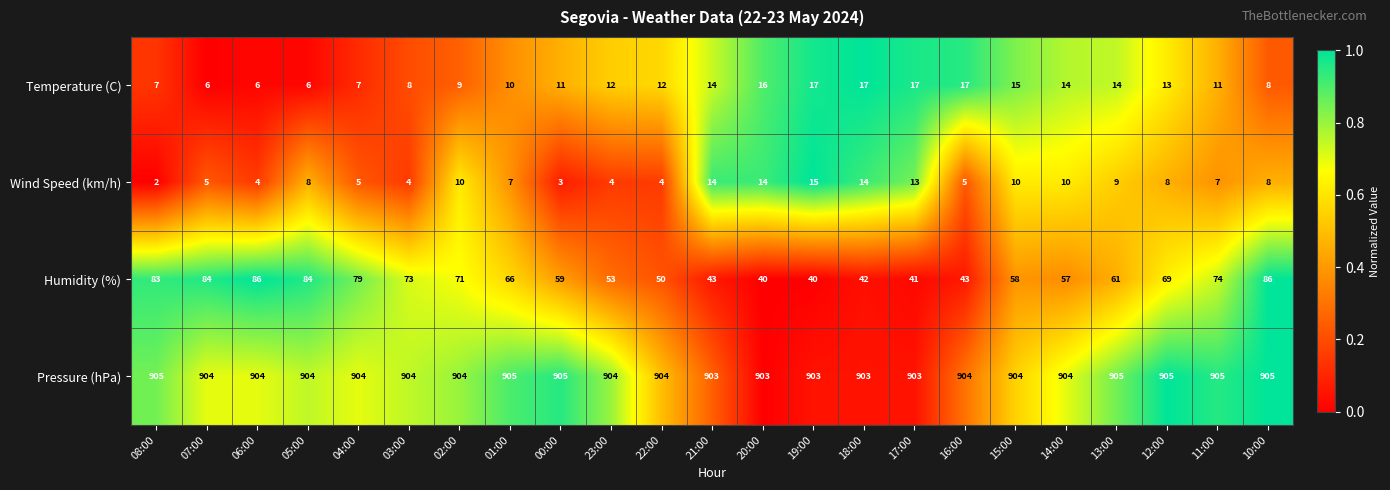

What is the maximum value shown in the chart?

905